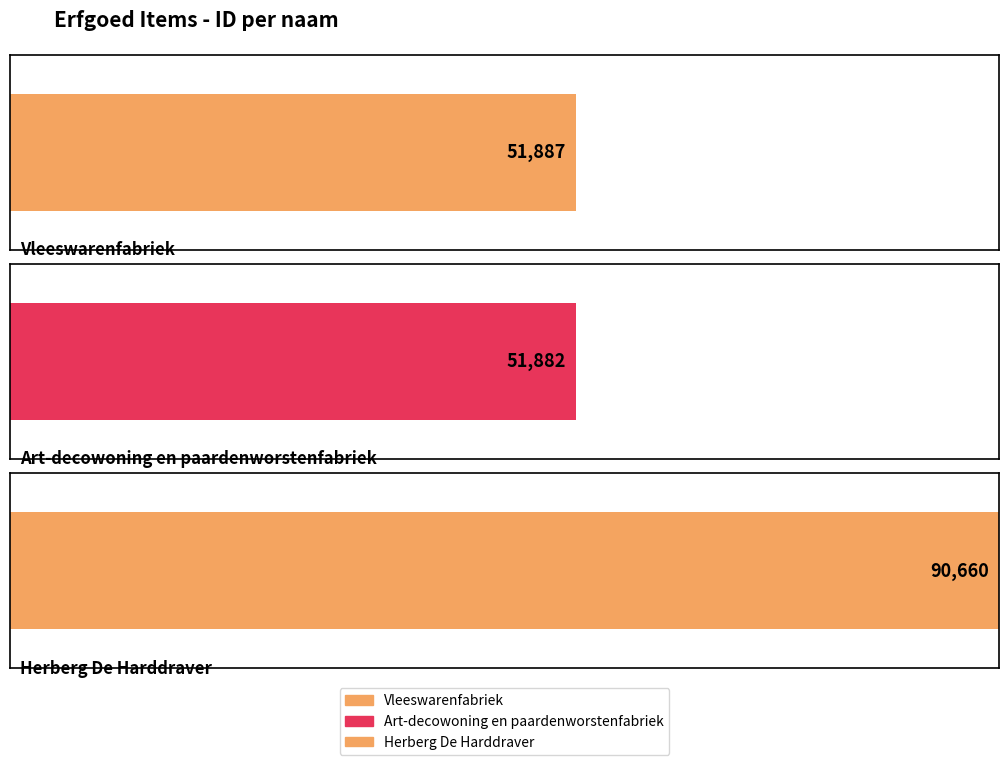

List the labels in order of value, largest first.

Herberg De Harddraver, Vleeswarenfabriek, Art-decowoning en paardenworstenfabriek